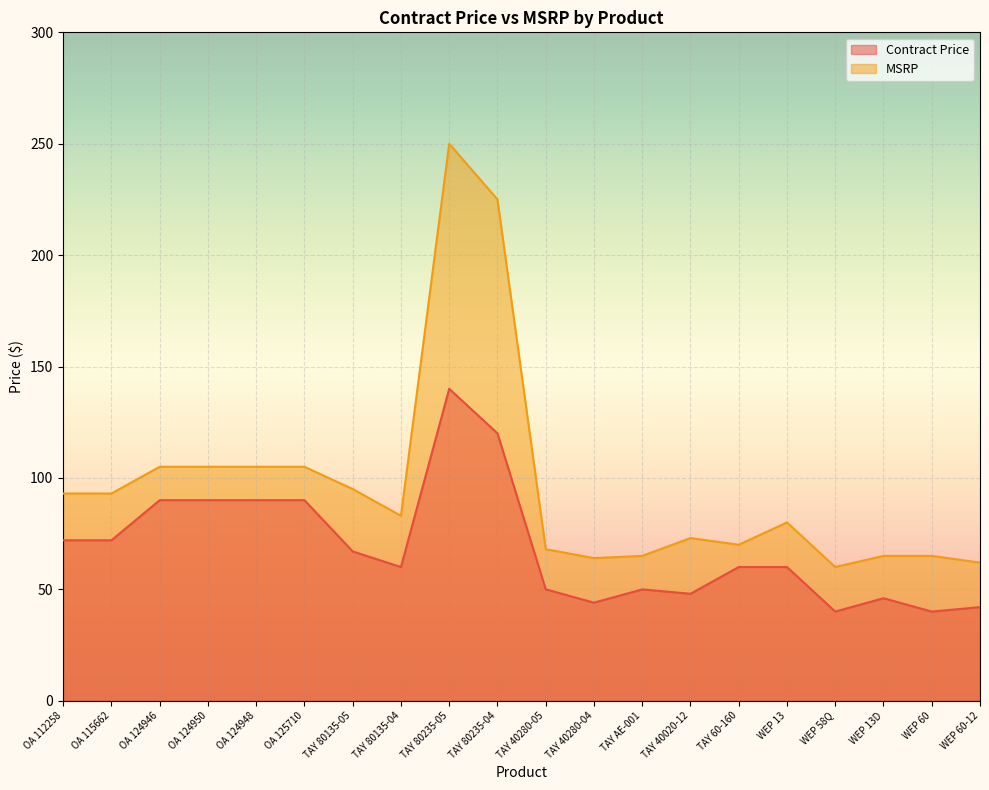

In Contract Price, how many points are higher than both neighbors (excluding endpoints)?

3